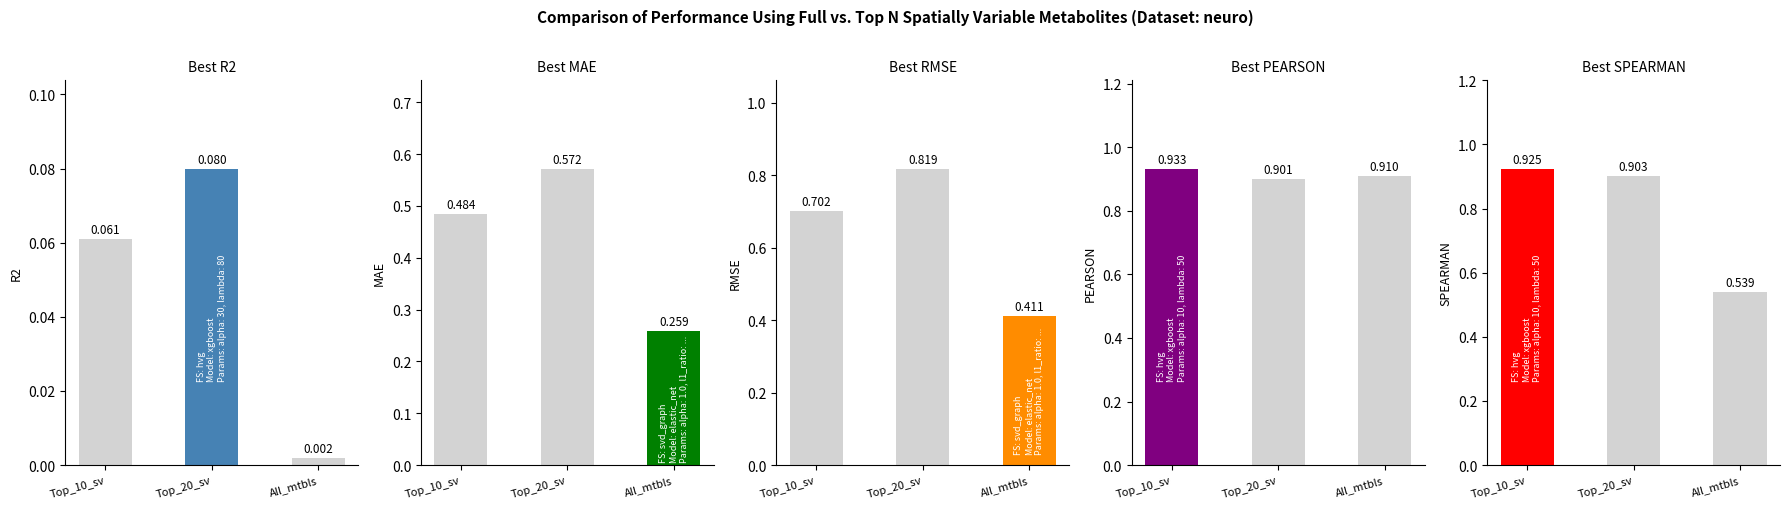

Which category has the highest value across all series?

Top_10_sv